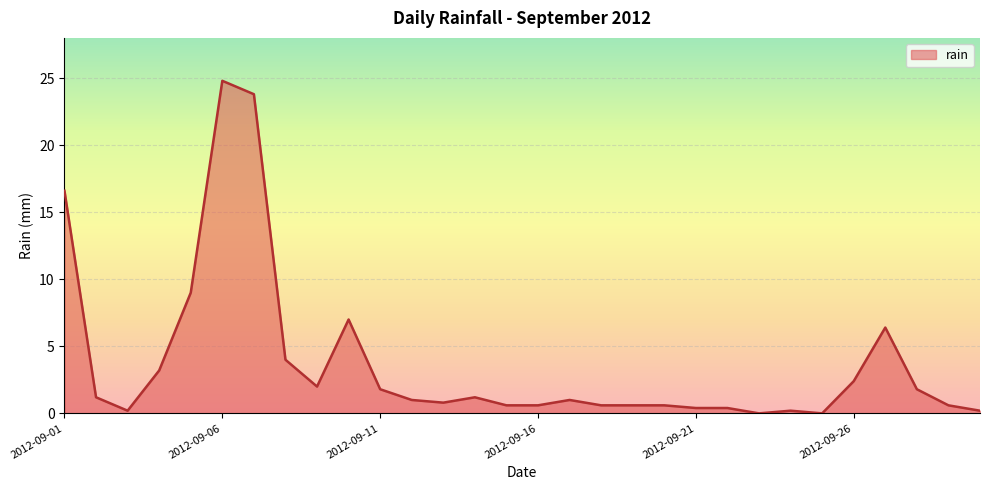

Does the chart have visible grid lines?

Yes